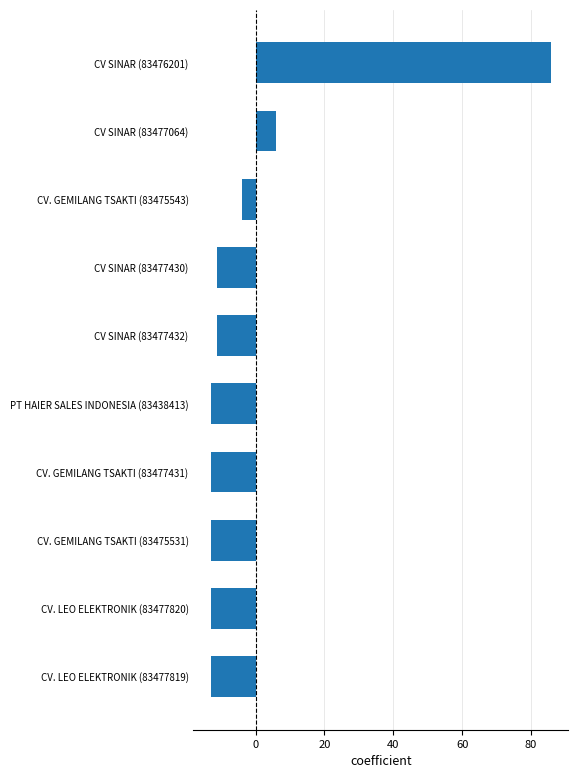

What is the difference between the maximum and minimum values?

99.0